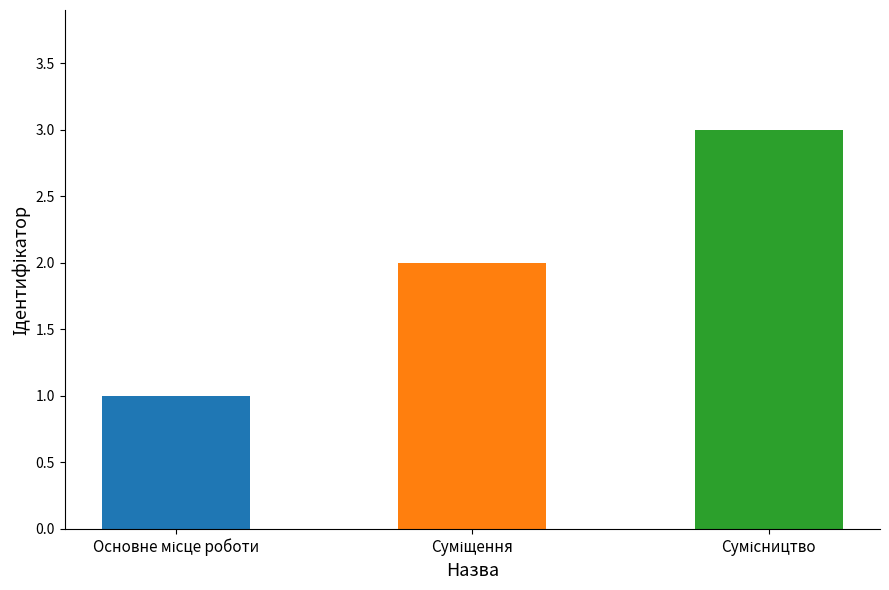

What is the maximum value shown in the chart?

3